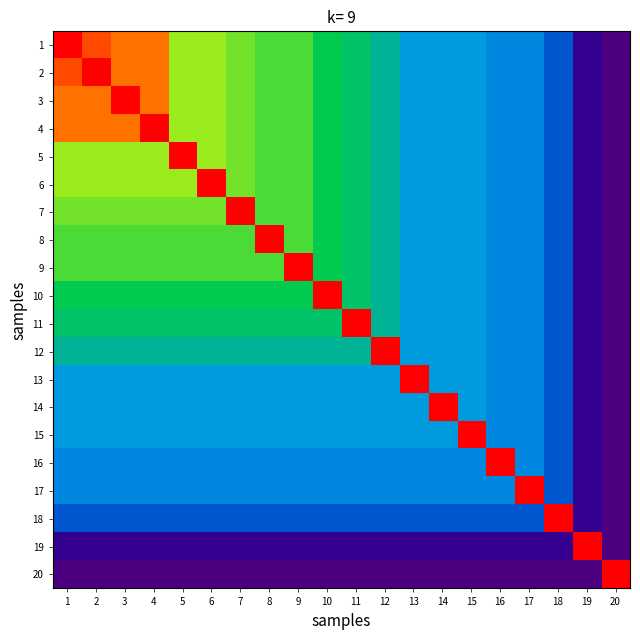

Rank the series by their maximum value, from highest to lowest.

1, 2, 3, 4, 5, 6, 7, 8, 9, 10, 11, 12, 13, 14, 15, 16, 17, 18, 19, 20